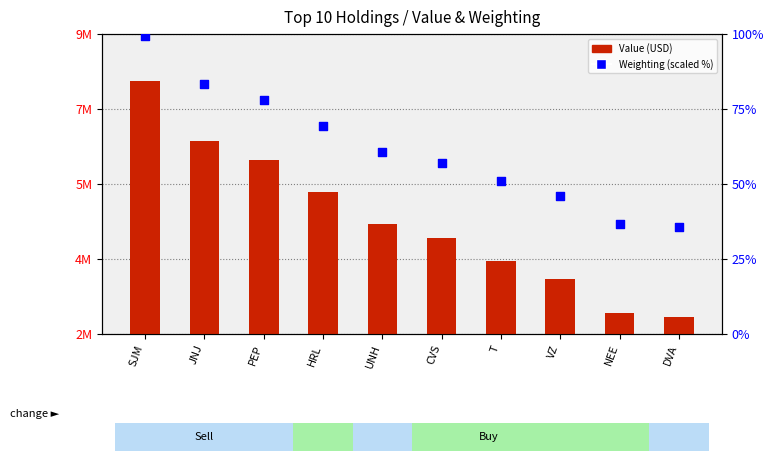

At which category is the sum across all series the highest?

SJM